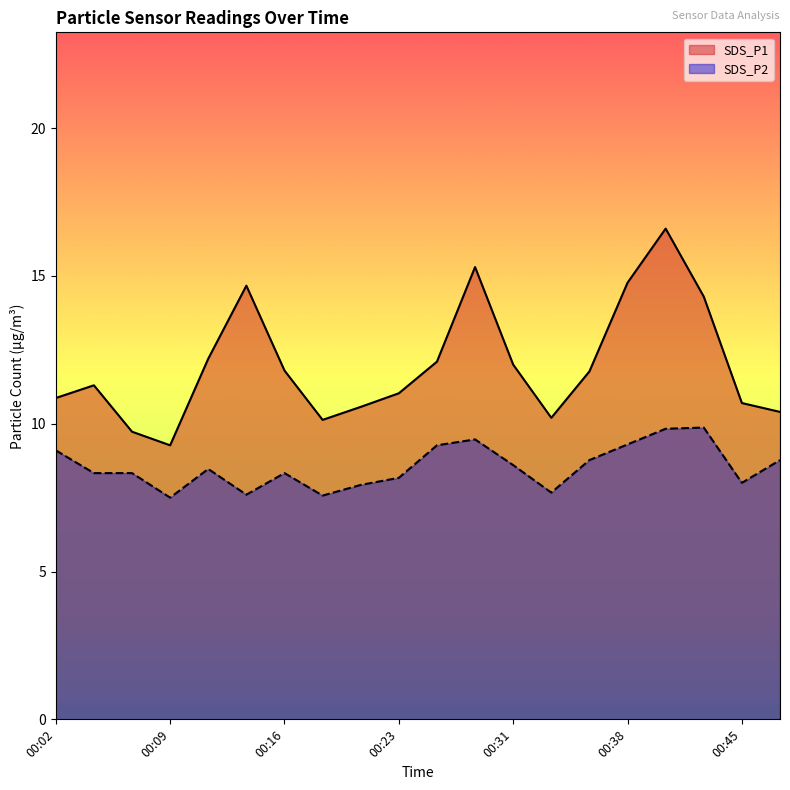

True or false: SDS_P1 has more than 1 points higher than both neighbors.

True